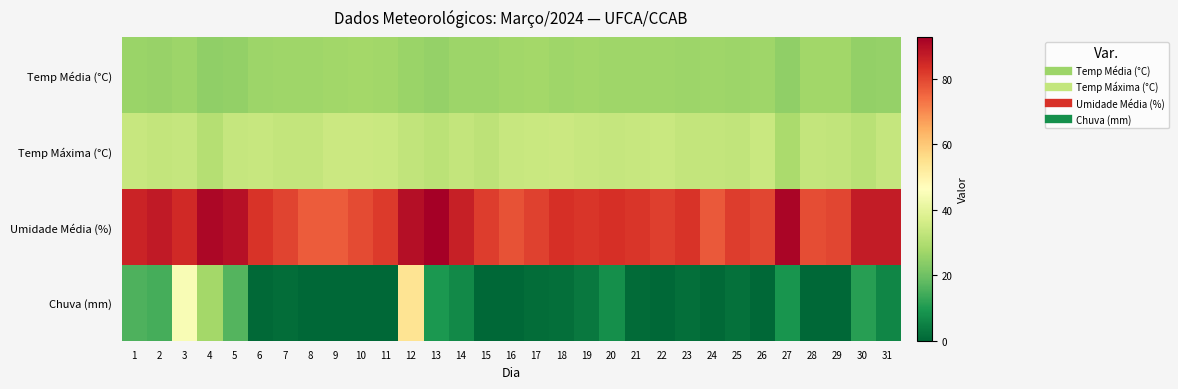

At which category is the sum across all series the highest?

12